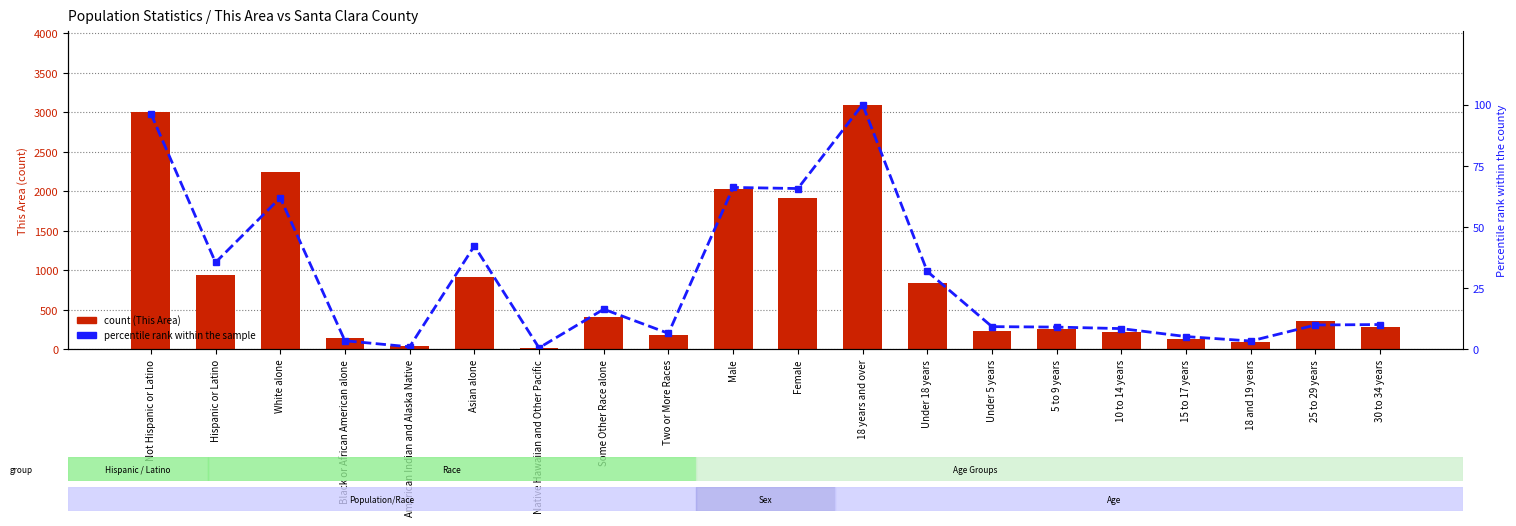

True or false: Santa Clara County (percentile rank) has a value of 5.7 at 18 and 19 years.

False